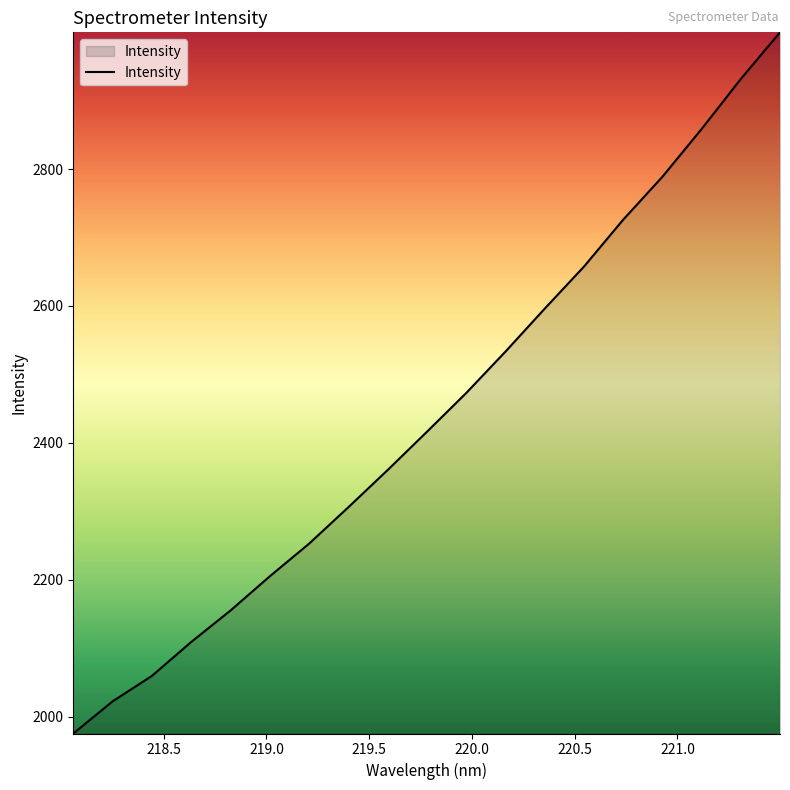

Reading left to right, extract all data points from this chart.

1975.3	2022.2	2059.4	2108.9	2154.9	2204.9	2252.5	2305.7	2360.0	2415.9	2472.5	2533.0	2595.7	2657.2	2725.7	2788.5	2858.3	2931.5	2999.7